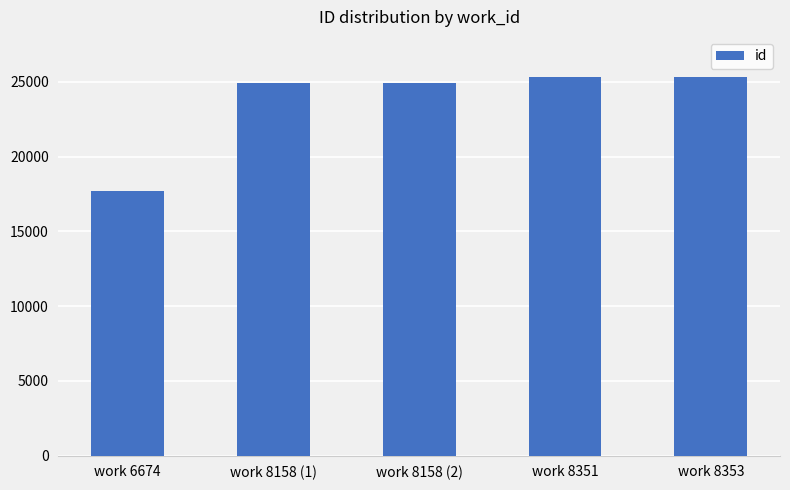

At which category does the chart reach its minimum across all series?

work 6674